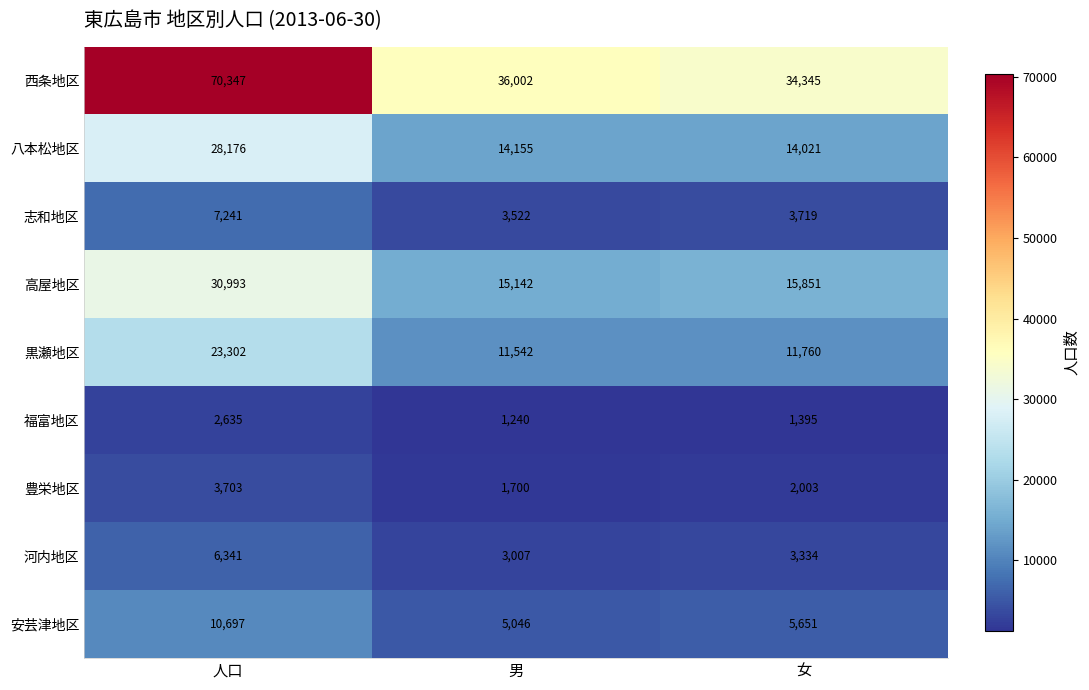

At how many categories does at least one series exceed 49656?

1